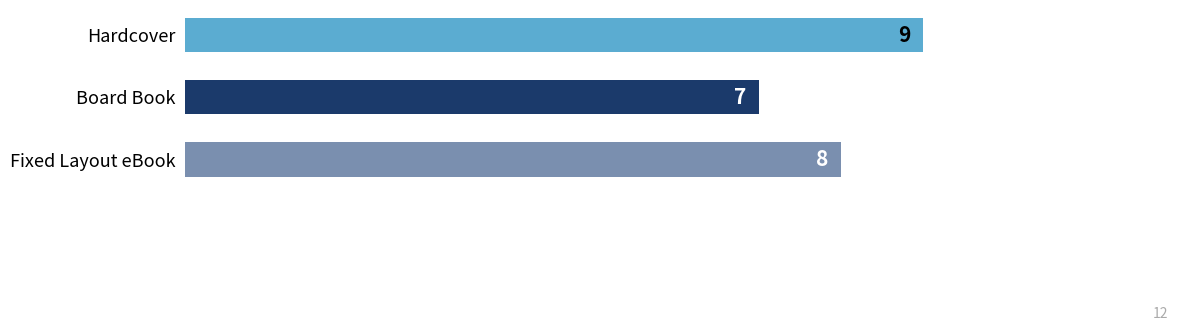

What is the average value?

8